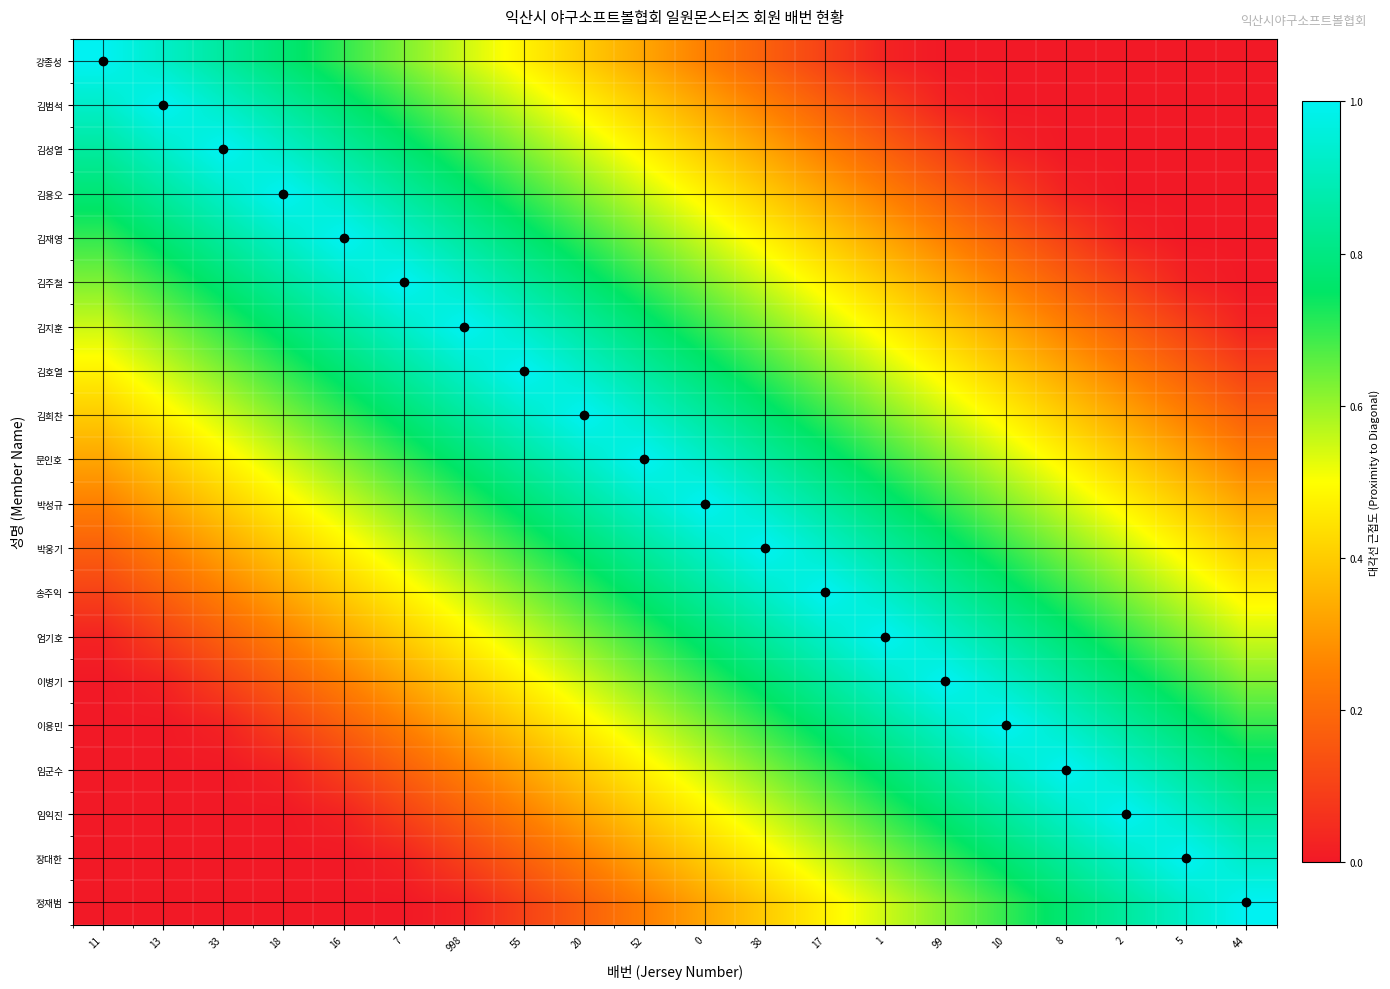

What is the difference between the highest and lowest values at 55?

0.9